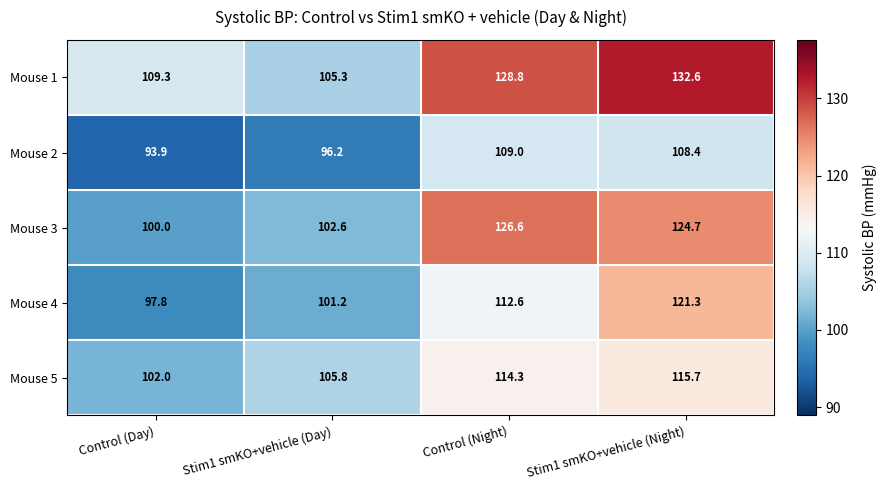

Between Control (Day) and Stim1 smKO+vehicle (Day), which series saw the biggest shift?

Mouse 1